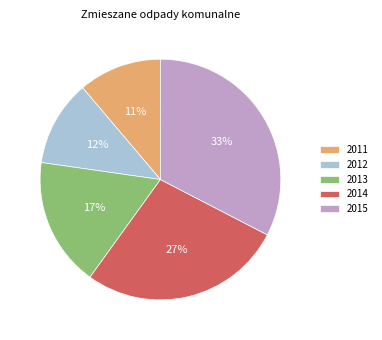

What is the largest slice in the pie chart?

2015